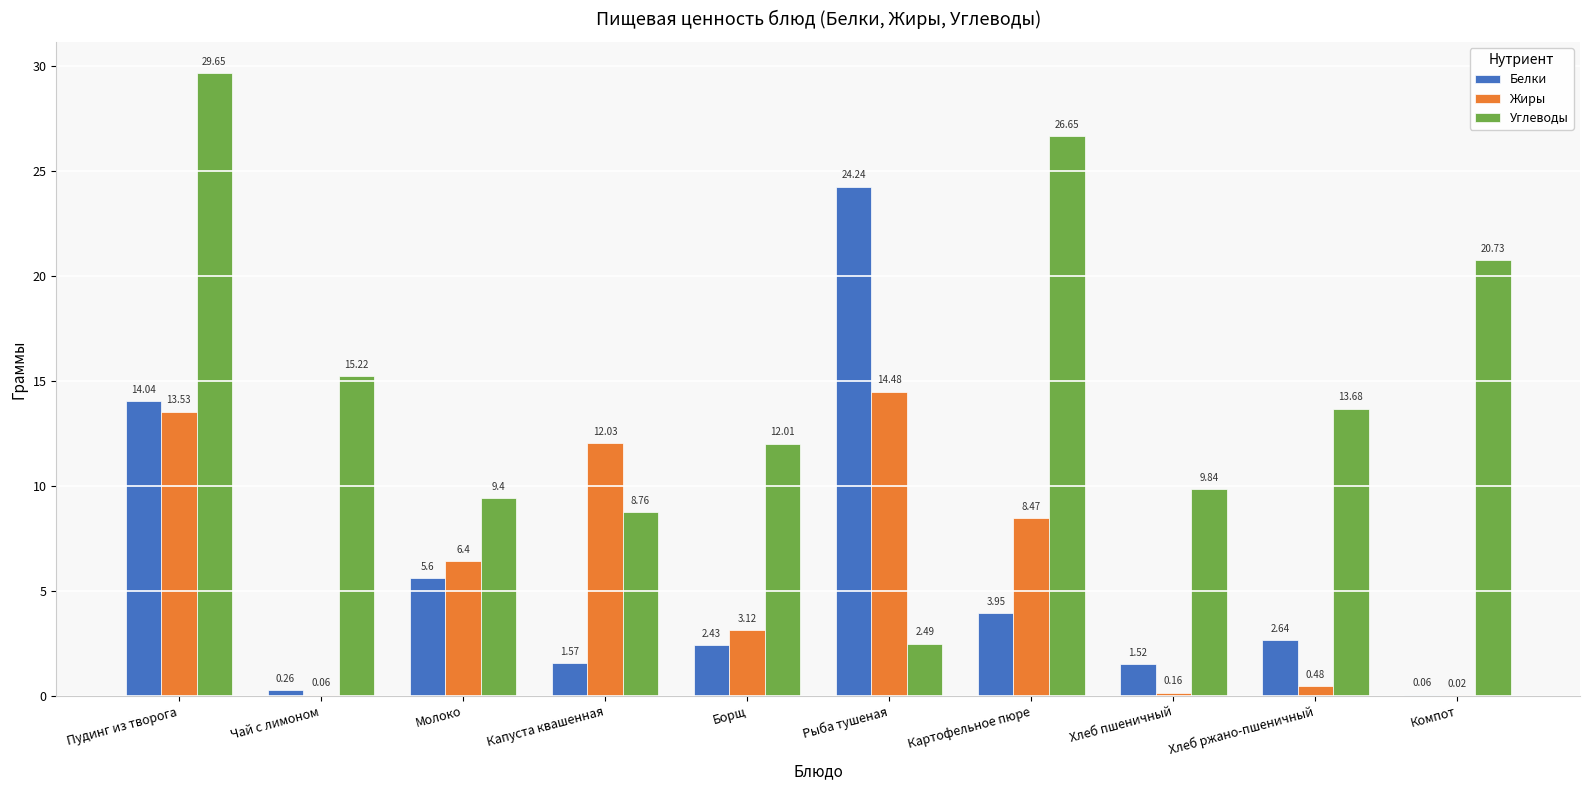

Which series has the largest range (max minus min)?

Углеводы